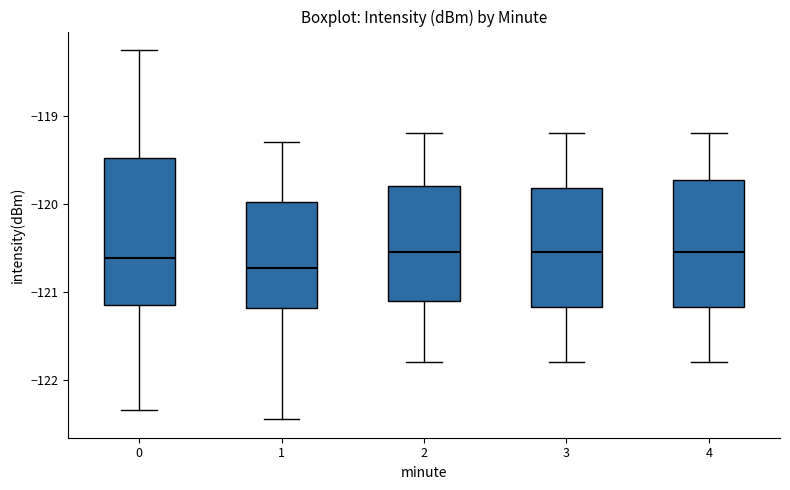

Where is the upper edge of the box at x = 4 on the y-axis? The values are not printed on the chart, so give them approximately, as read against the axis.

-119.7